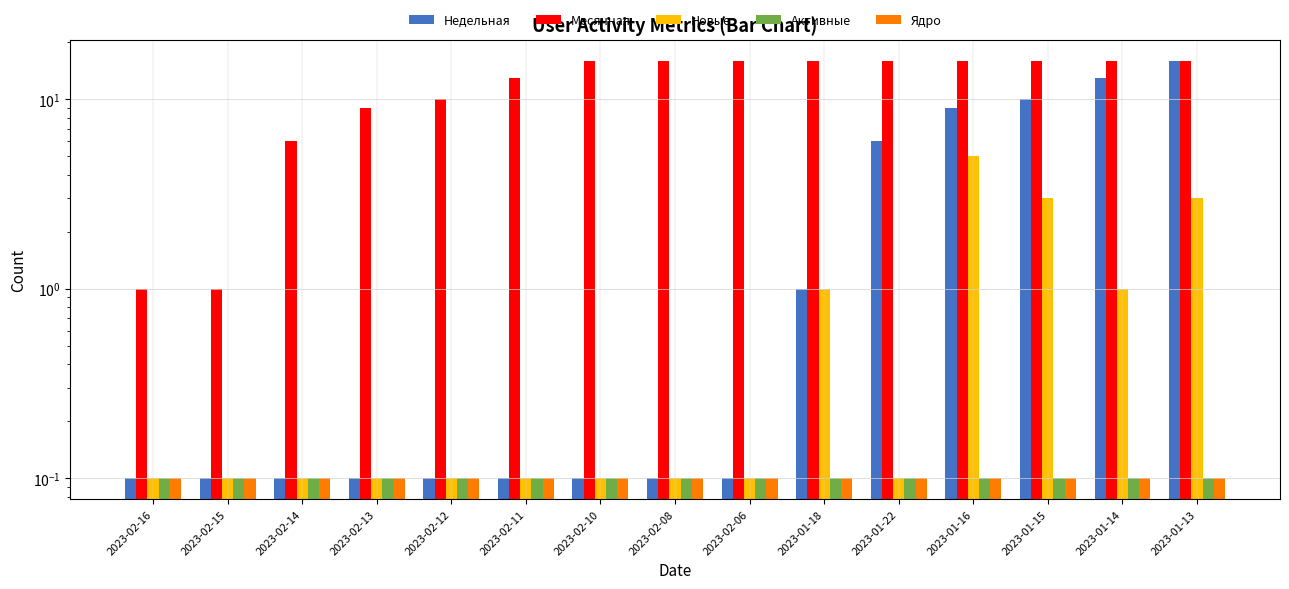

Between 2023-02-15 and 2023-02-12, which is larger?

2023-02-15